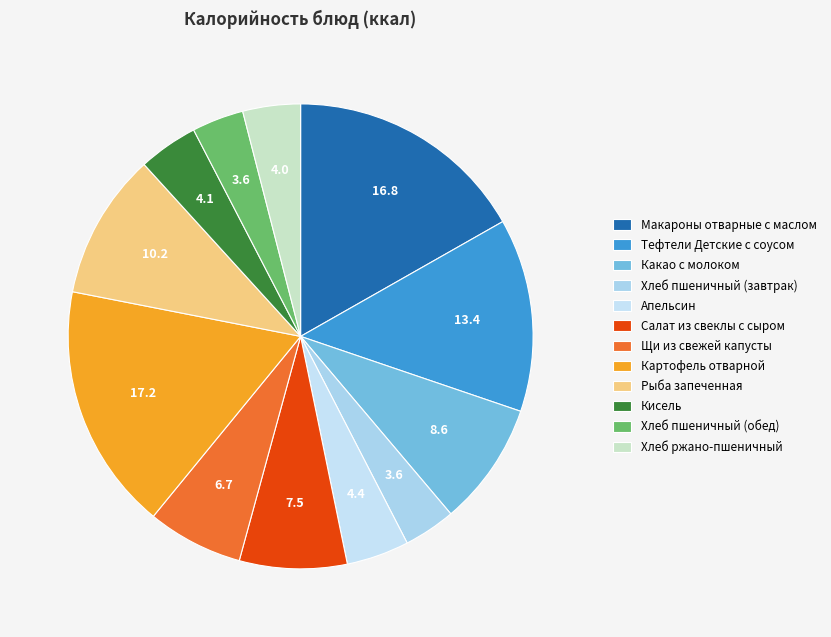

Which has a higher value, Картофель отварной or Щи из свежей капусты?

Картофель отварной